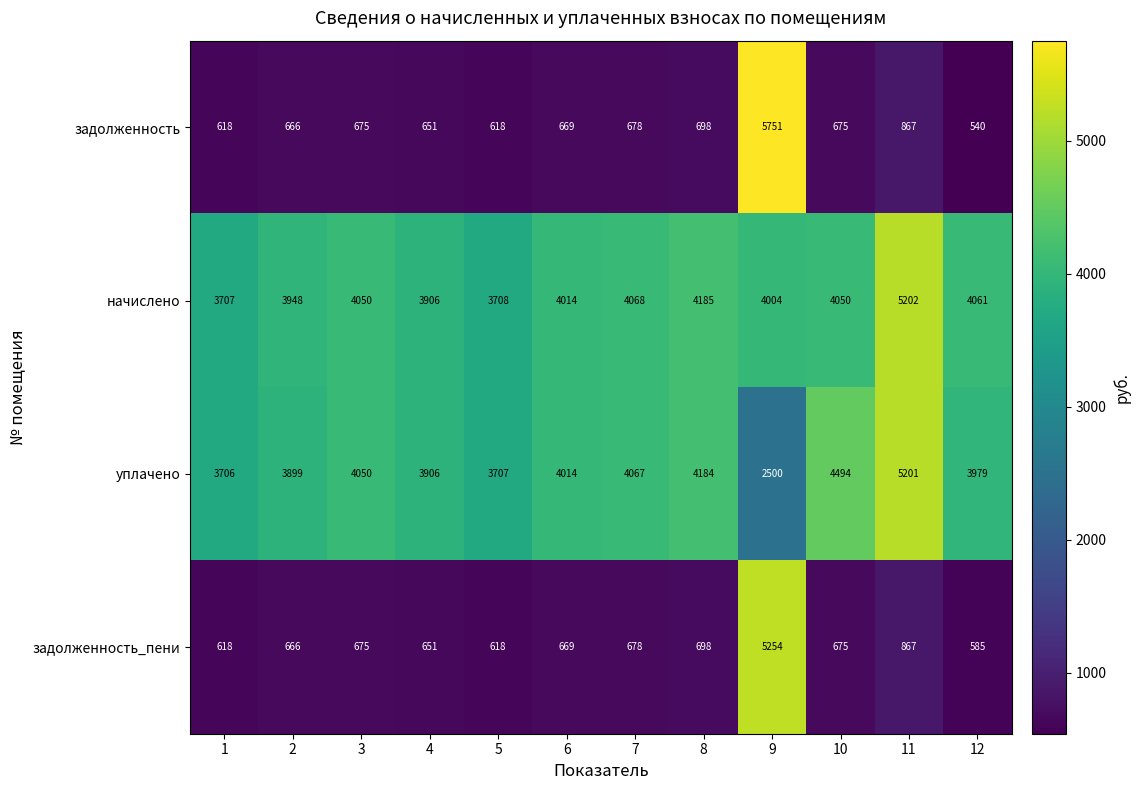

What value does the начислено series have at 10?

4050